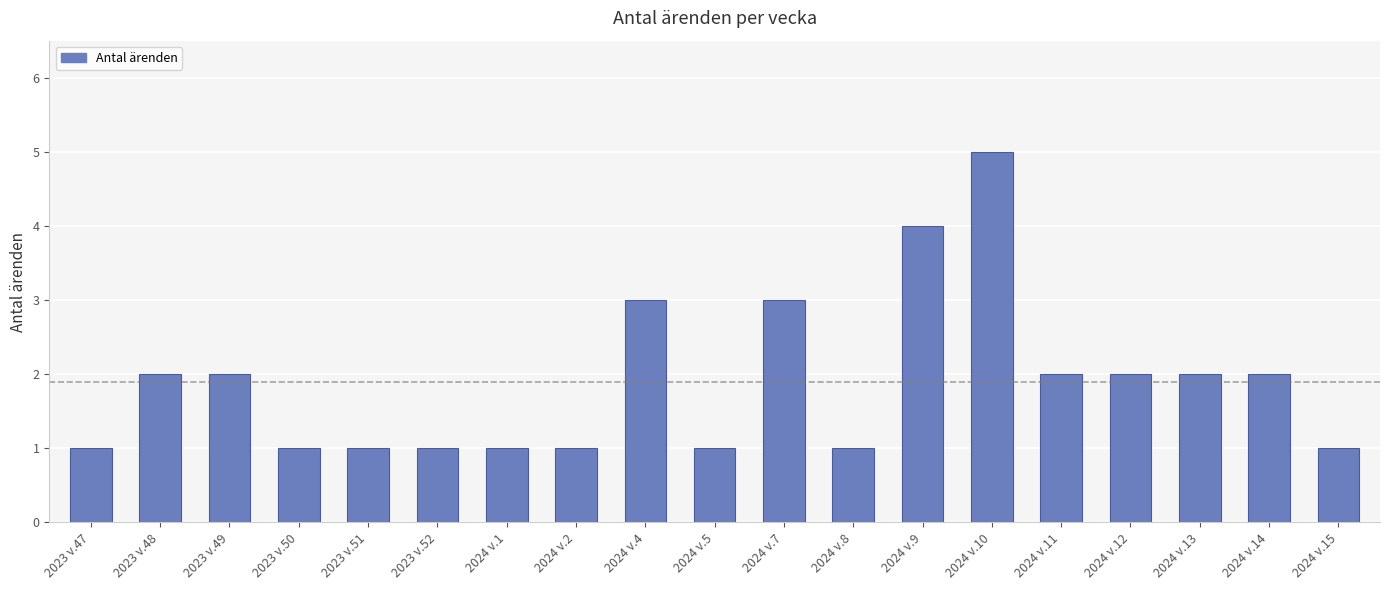

At which category does the chart reach its peak across all series?

2024 v.10